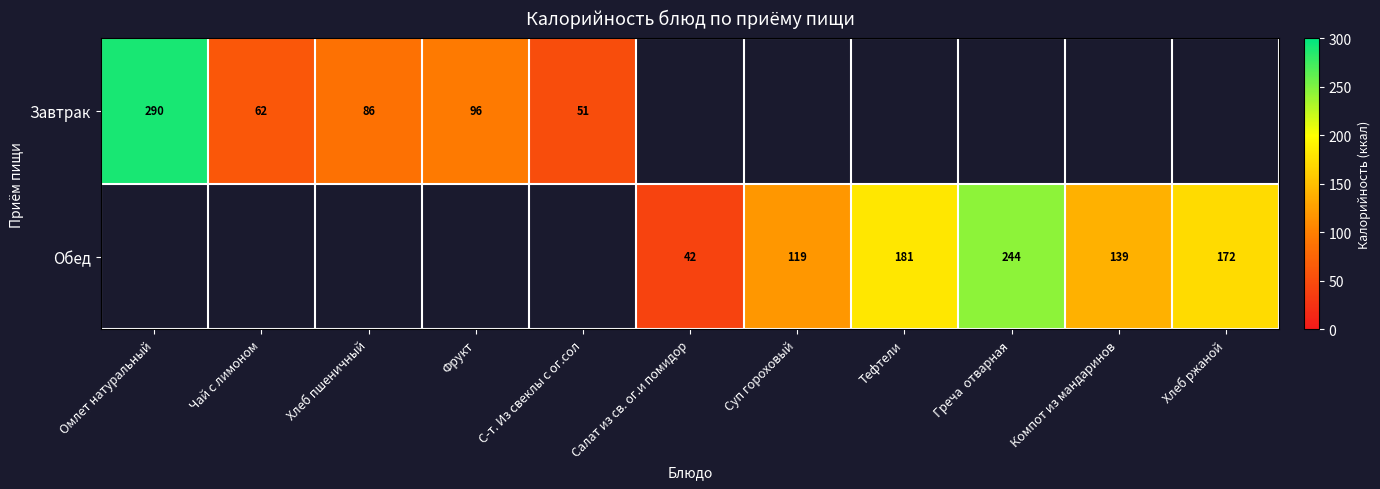

The value of Обед at Тефтели is 94. True or false?

False